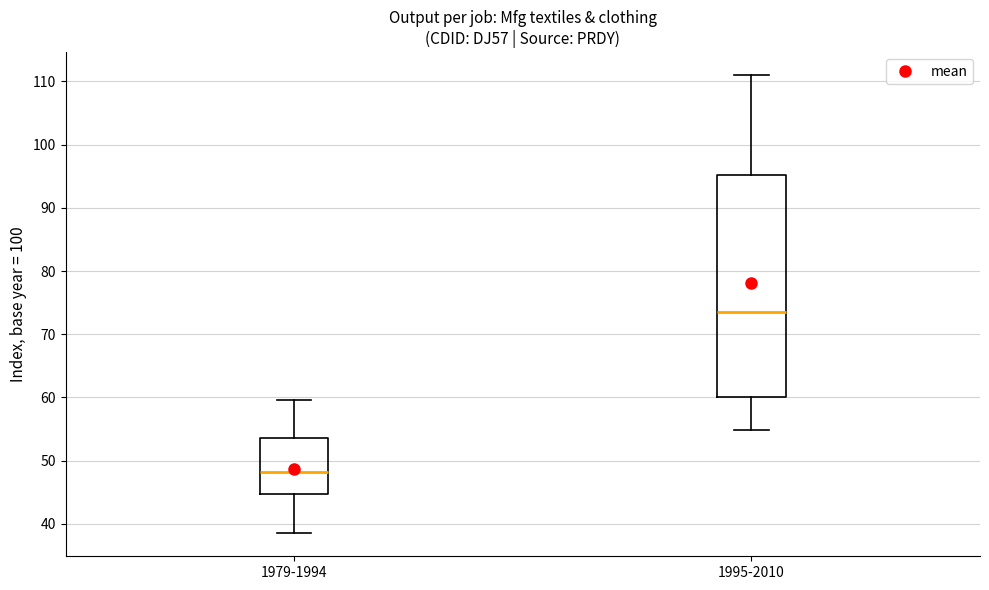

Which box is the tallest, from its lower edge to its upper edge?

1995-2010